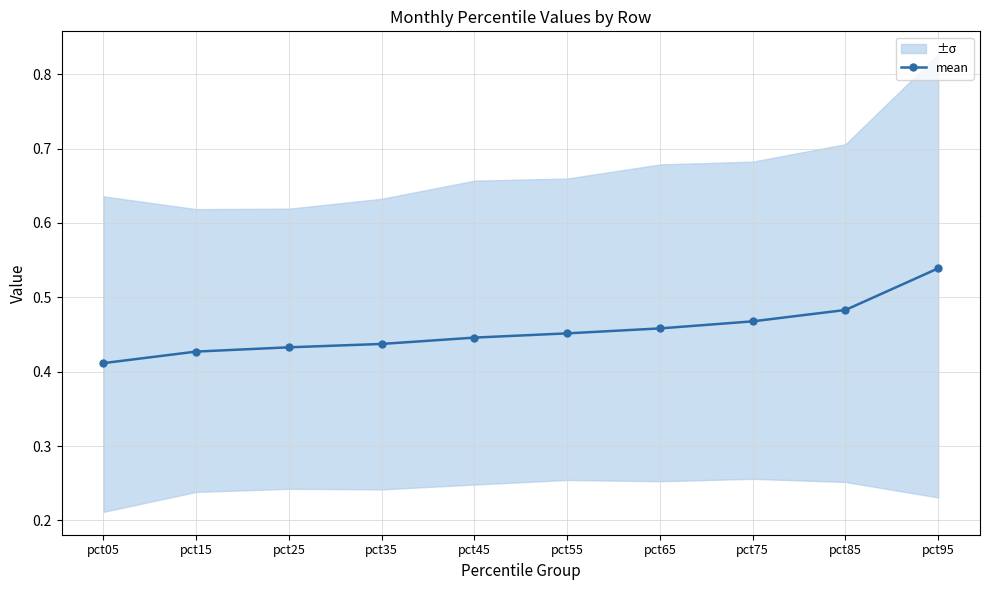

Reading left to right, transcribe all the data shown in this chart.

0.4	0.4	0.4	0.4	0.4	0.5	0.5	0.5	0.5	0.5